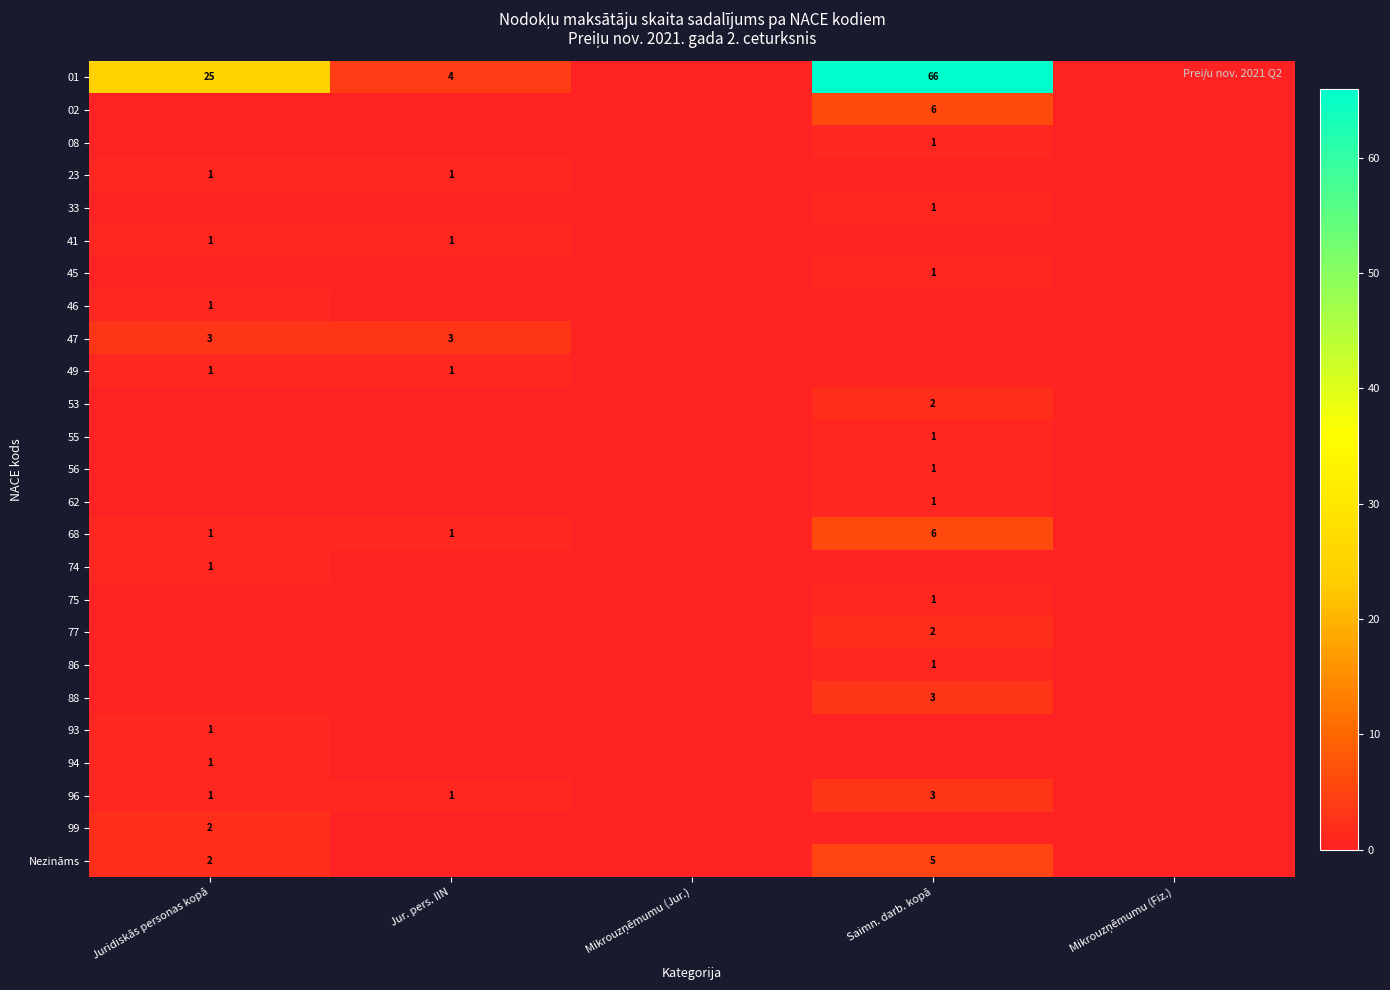

The value of 49 at Juridiskās personas kopā is 0. True or false?

False